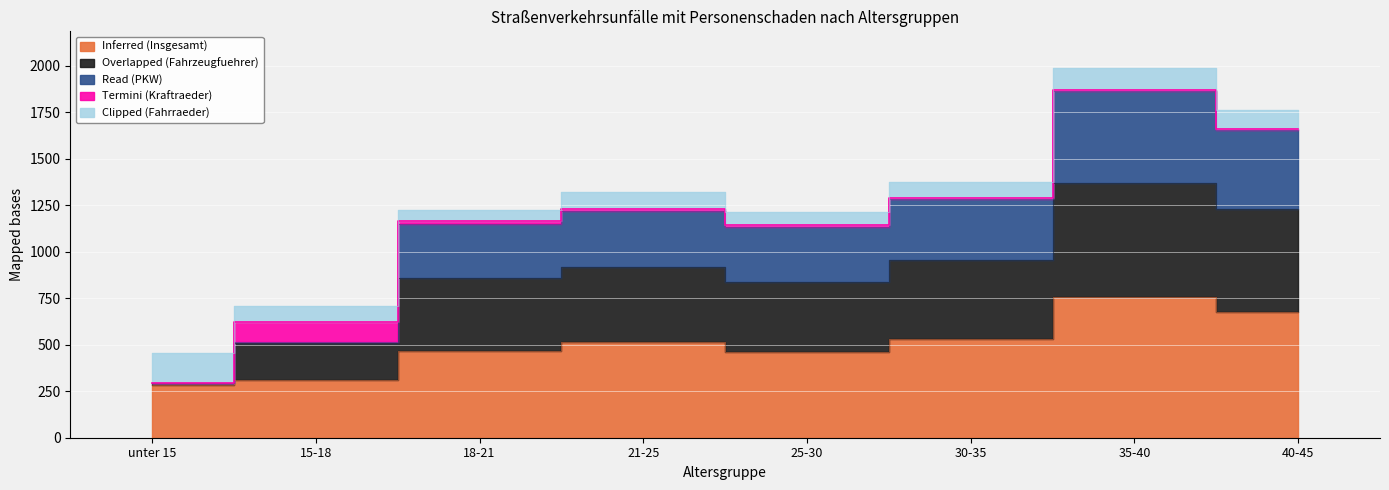

True or false: Overlapped (Fahrzeugfuehrer) and Inferred (Insgesamt) cross at least once.

False